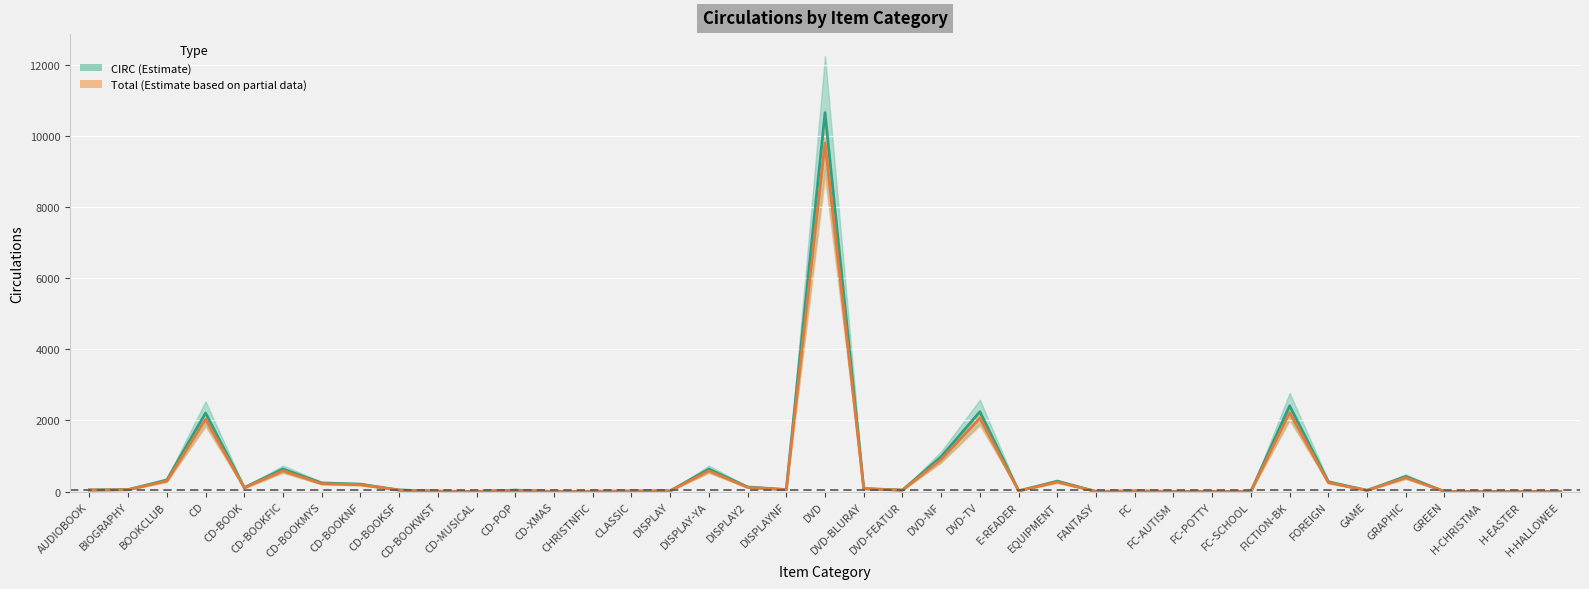

Count the number of data series in this chart.

2